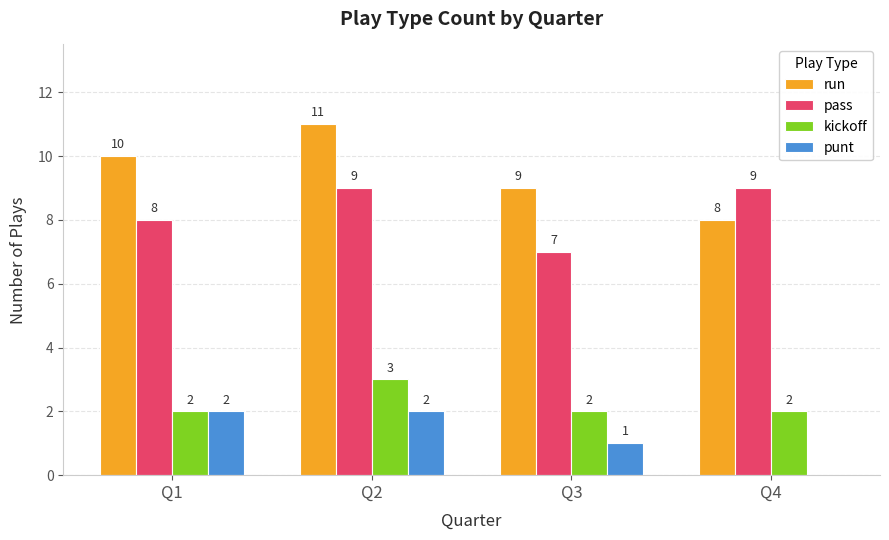

What is the total value across all series at Q2?

25